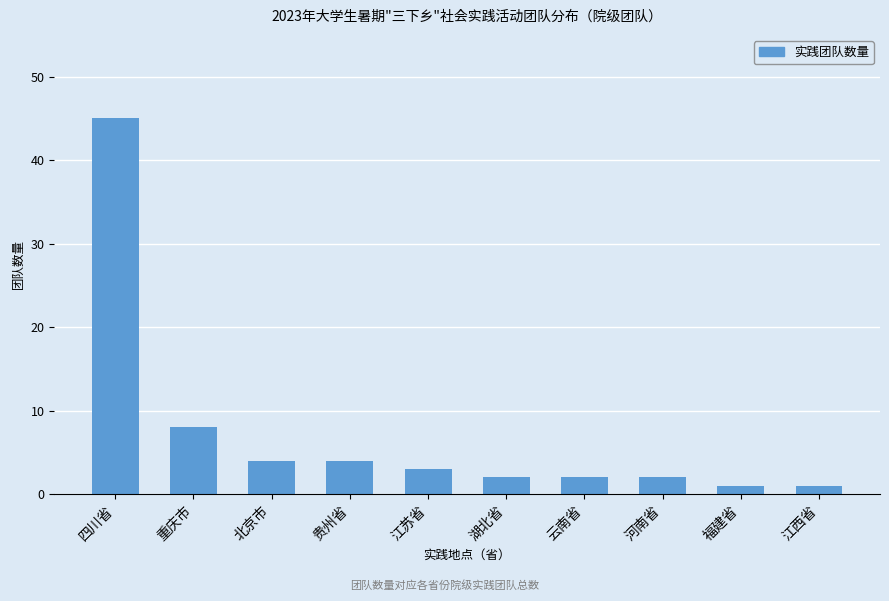

Reading left to right, transcribe all the data shown in this chart.

45	8	4	4	3	2	2	2	1	1